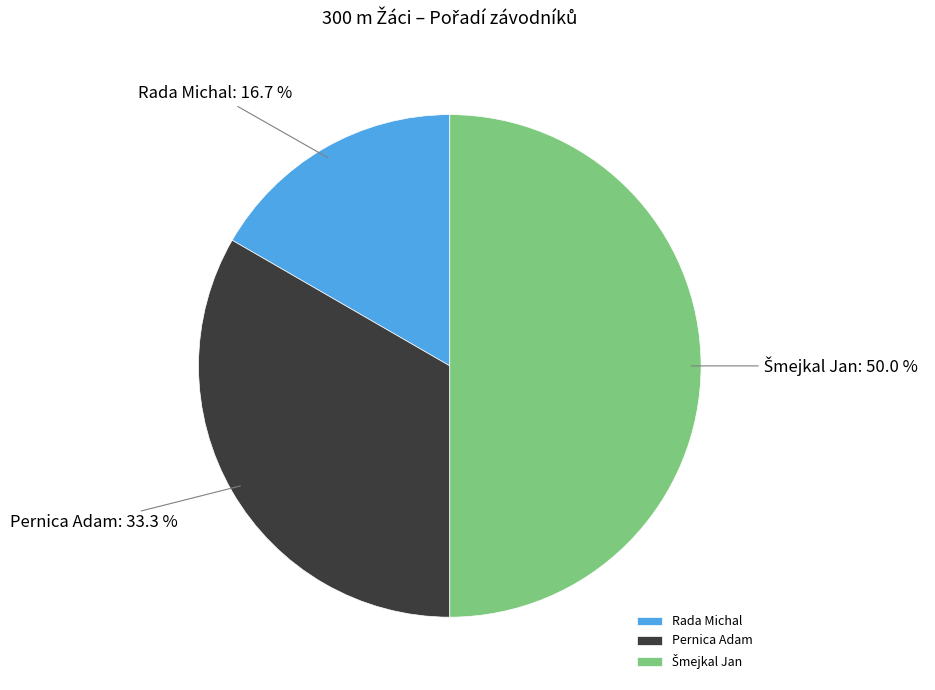

Between Rada Michal and Pernica Adam, which is larger?

Pernica Adam